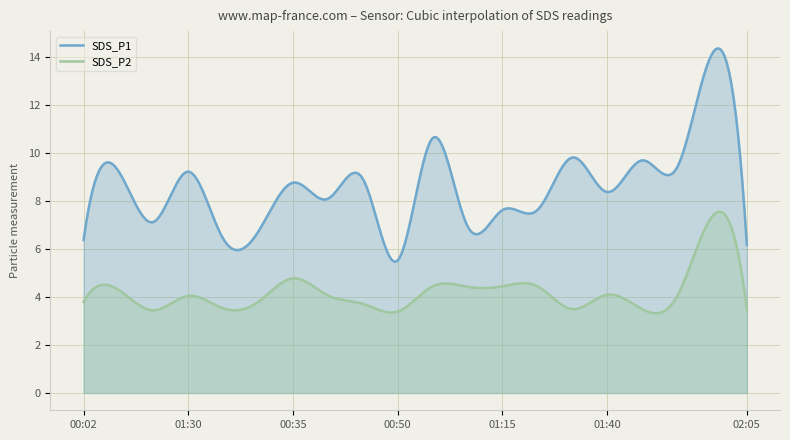

Which label corresponds to the smallest value in the chart?

00:50